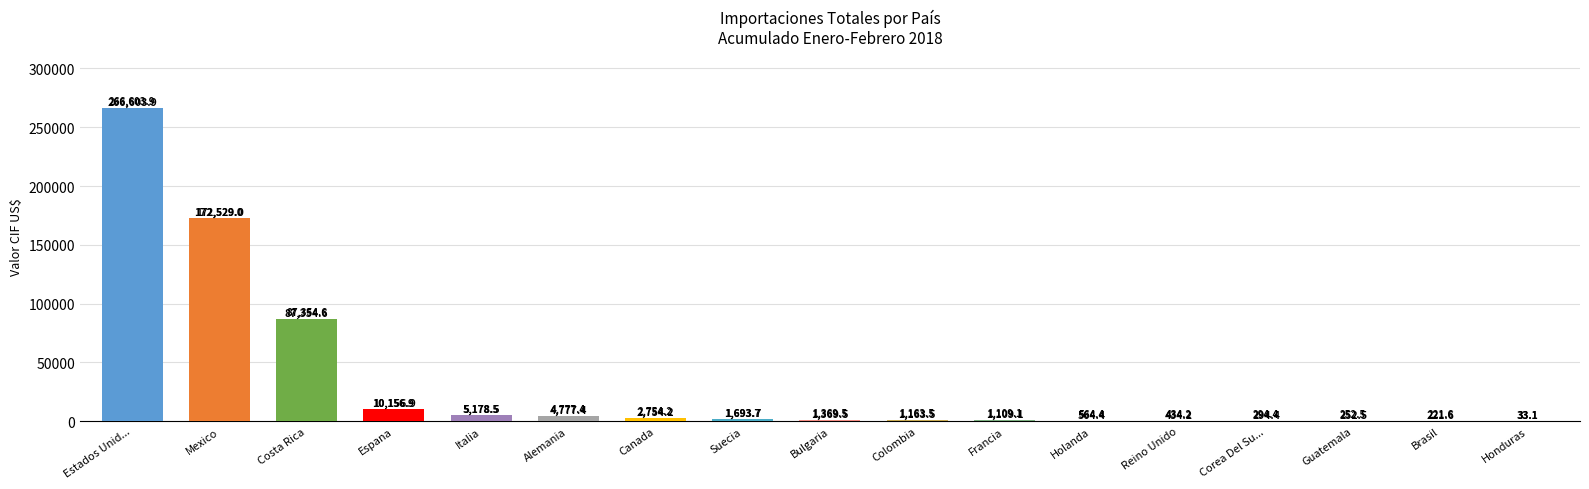

The chart shows a value of 1109.1 at Francia. True or false?

True